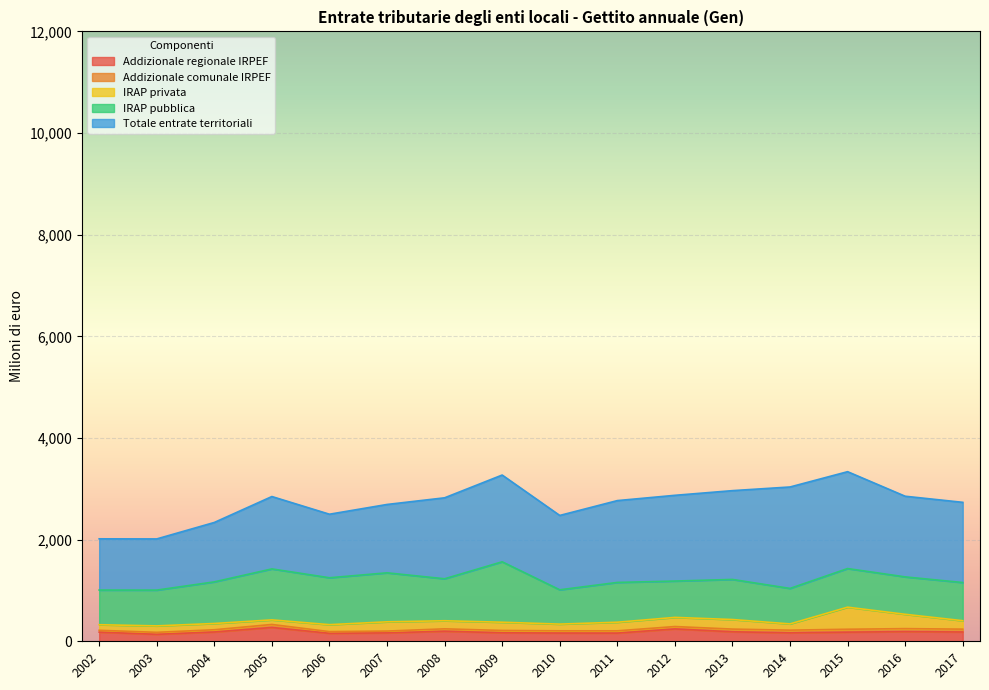

Reading right to left, list all the values displayed in this chart.

Addizionale regionale IRPEF: 2017=183	2016=190	2015=180	2014=166	2013=187	2012=243	2011=161	2010=162	2009=167	2008=198	2007=165	2006=157	2005=272	2004=183	2003=137	2002=180
Addizionale comunale IRPEF: 2017=56	2016=59	2015=57	2014=53	2013=53	2012=47	2011=45	2010=44	2009=46	2008=47	2007=36	2006=33	2005=59	2004=44	2003=39	2002=36
IRAP privata: 2017=166	2016=282	2015=434	2014=123	2013=188	2012=180	2011=169	2010=132	2009=162	2008=159	2007=182	2006=137	2005=90	2004=123	2003=127	2002=110
IRAP pubblica: 2017=751	2016=736	2015=760	2014=698	2013=789	2012=715	2011=783	2010=675	2009=1189	2008=826	2007=964	2006=923	2005=1003	2004=819	2003=704	2002=682
Totale entrate territoriali: 2017=1578	2016=1587	2015=1906	2014=1996	2013=1747	2012=1687	2011=1610	2010=1463	2009=1707	2008=1593	2007=1345	2006=1250	2005=1424	2004=1169	2003=1007	2002=1008